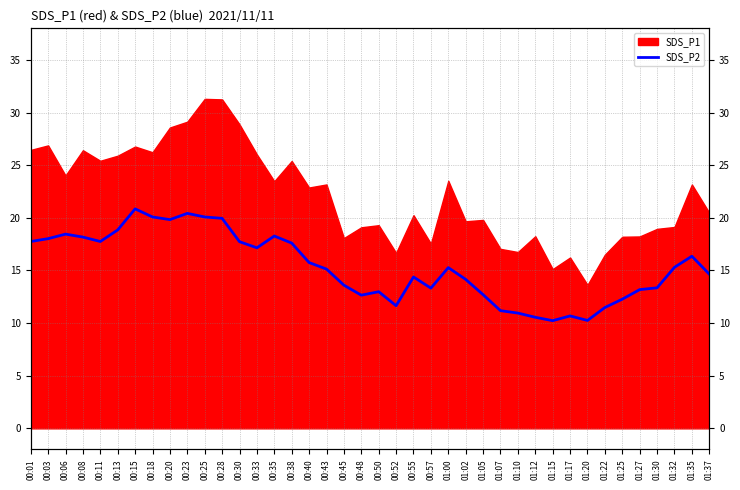

Does the chart have visible grid lines?

Yes